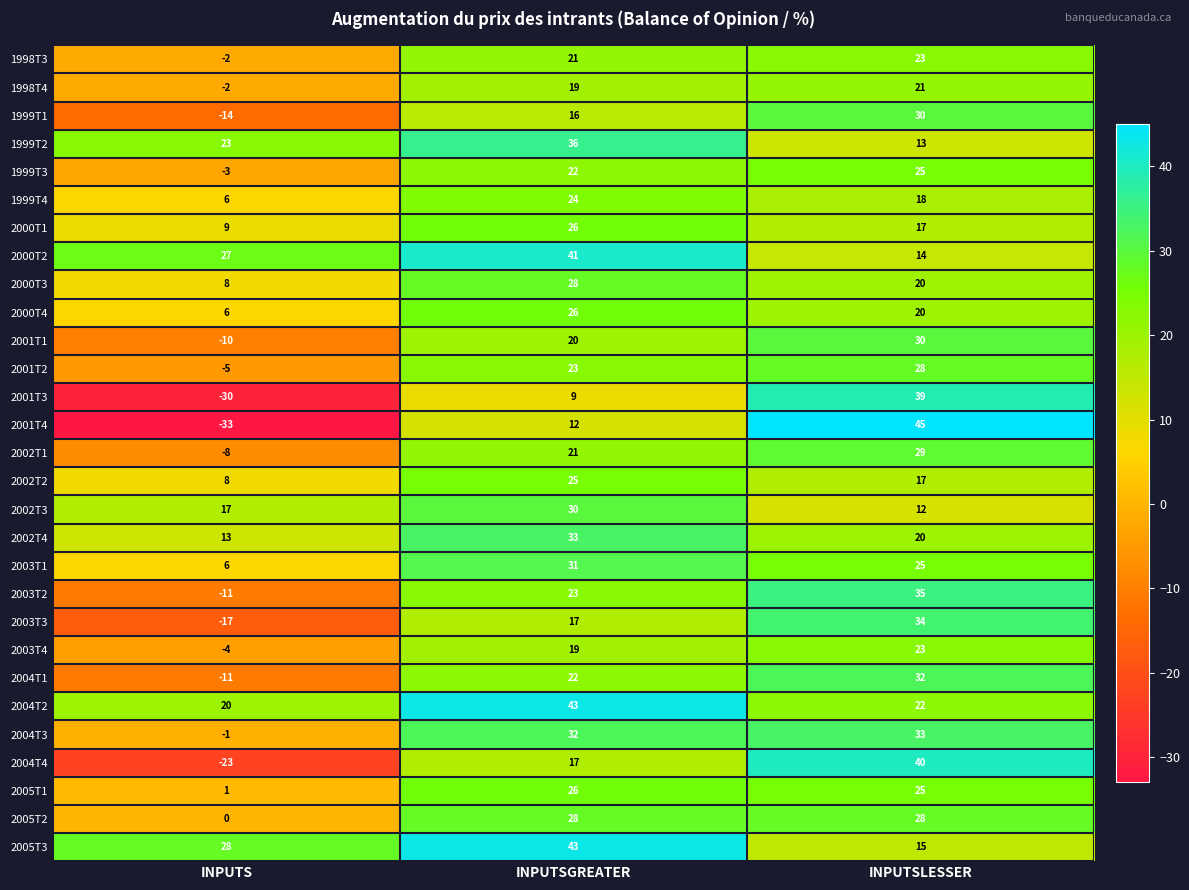

What is the smallest value displayed?

-33